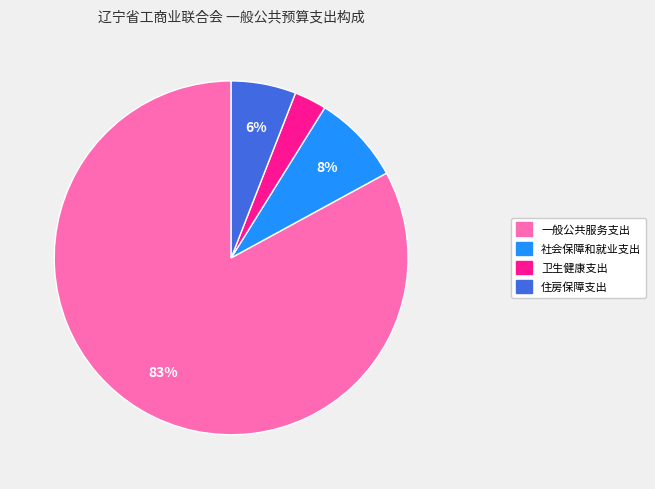

Which category has the smallest portion of the pie?

卫生健康支出